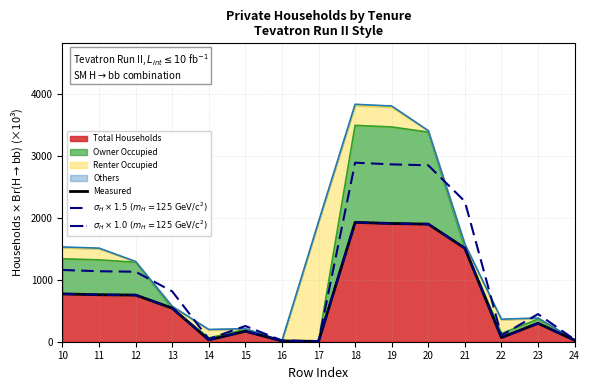

At which category is the sum across all series the highest?

18